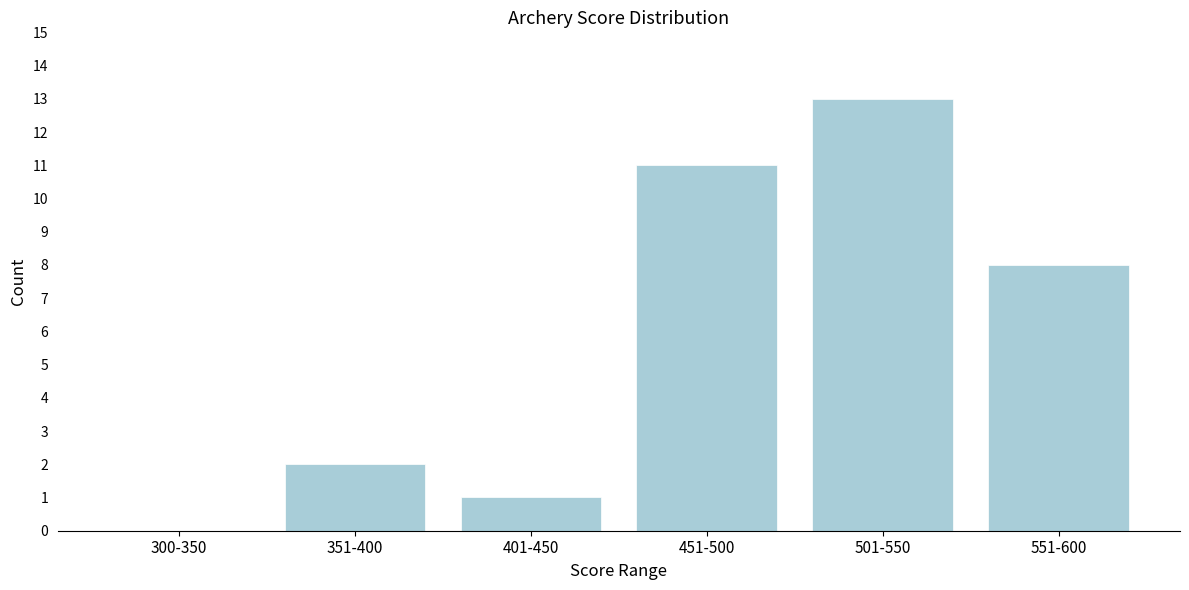

Reading left to right, list all the values displayed in this chart.

300-350=0	351-400=2	401-450=1	451-500=11	501-550=13	551-600=8